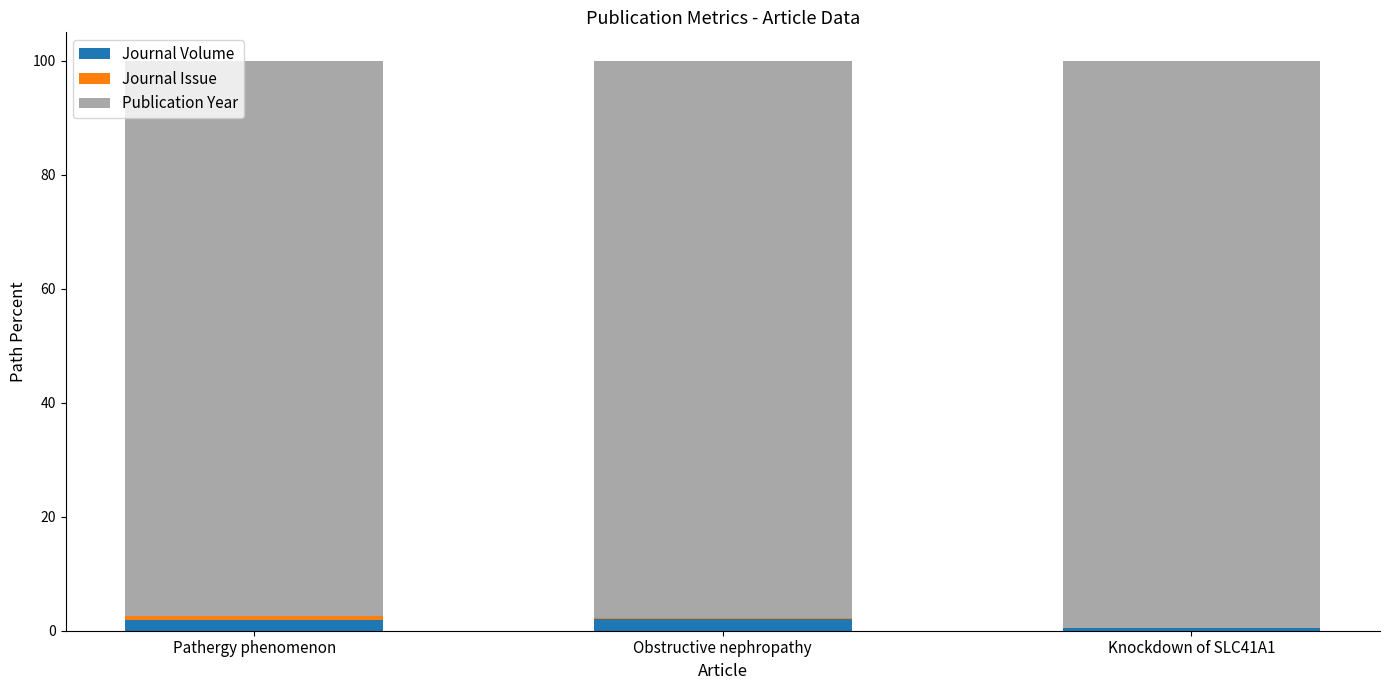

What is the total value across all series at Obstructive nephropathy?

100.0